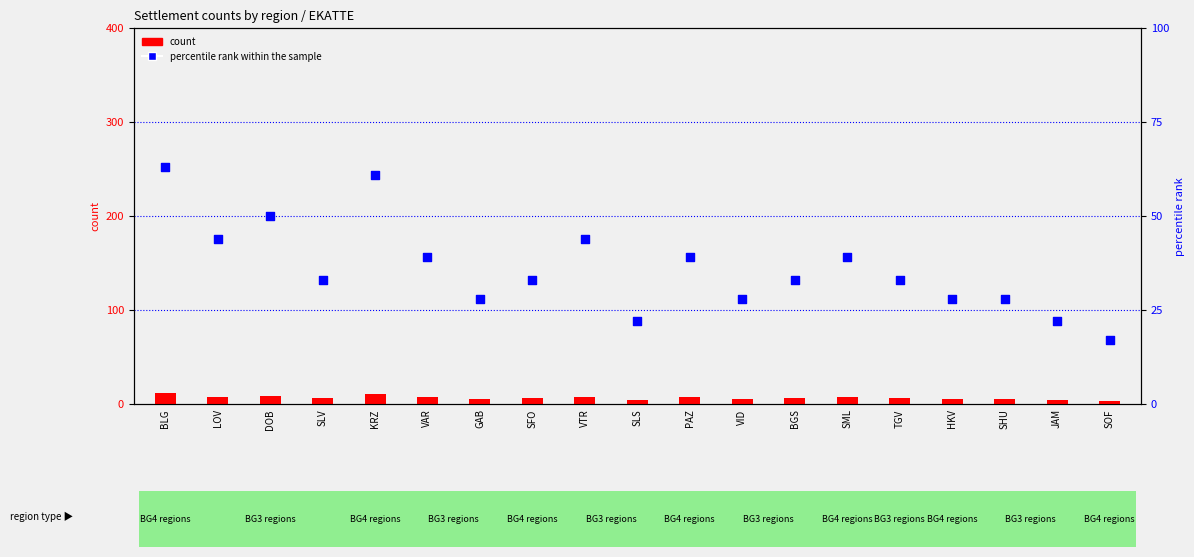

Which series has the largest Y range (max minus min)?

percentile rank within the sample